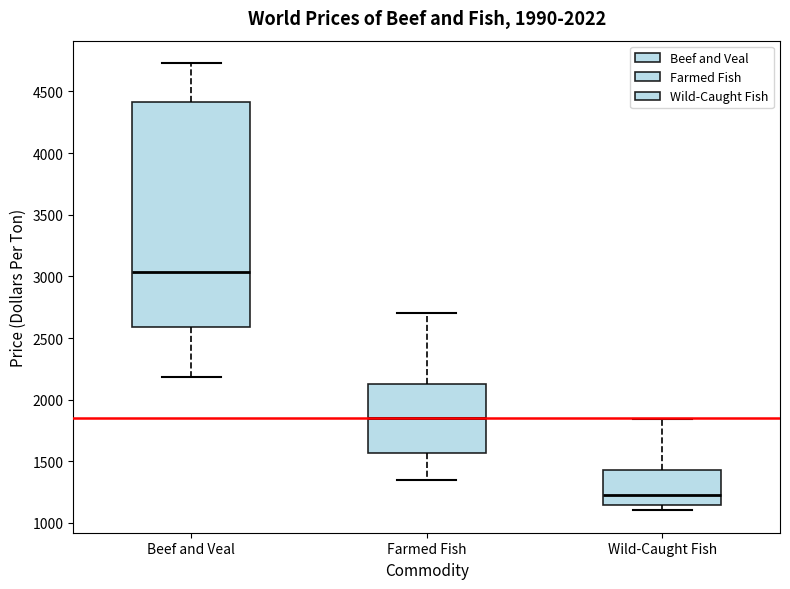

Where is the lower edge of the box for Farmed Fish on the y-axis? The values are not printed on the chart, so give them approximately, as read against the axis.

1550